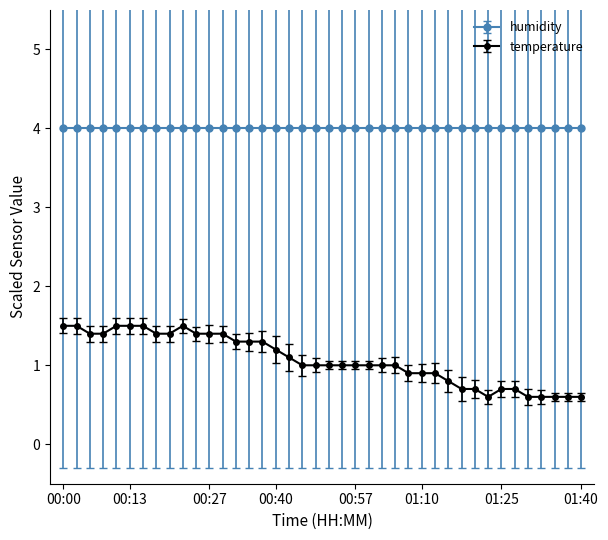

What is the sum of all temperature values?

42.9